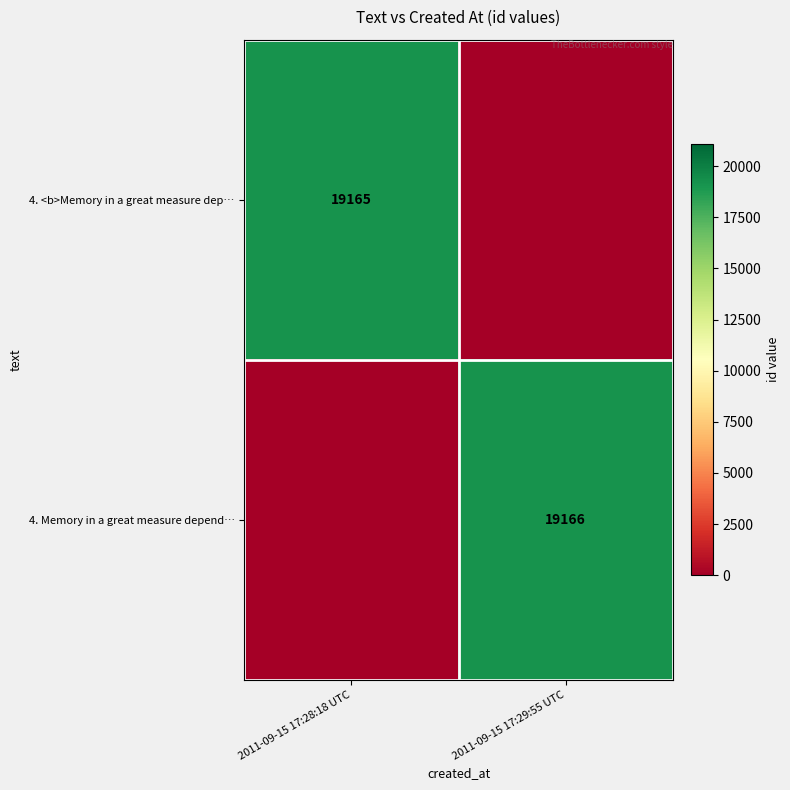

Is it true that 4. <b>Memory in a great measure dep… equals 7846 at 2011-09-15 17:28:18 UTC?

False